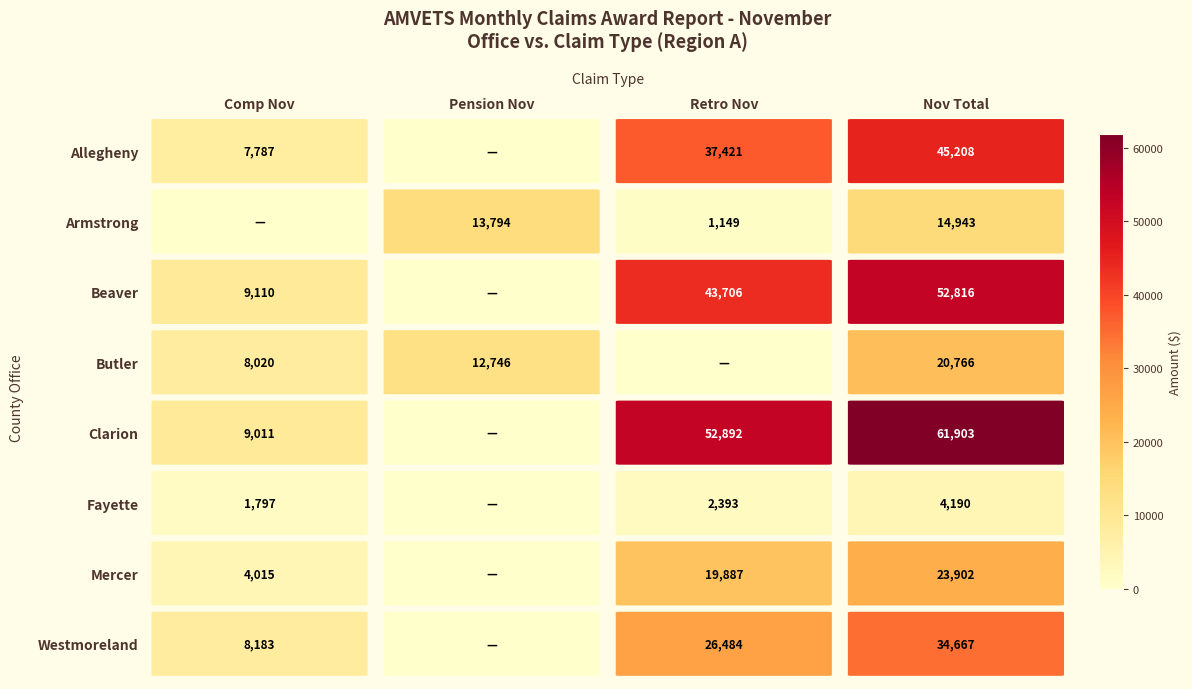

Is the value of Butler at Pension Nov greater than the value of Mercer at Pension Nov?

Yes